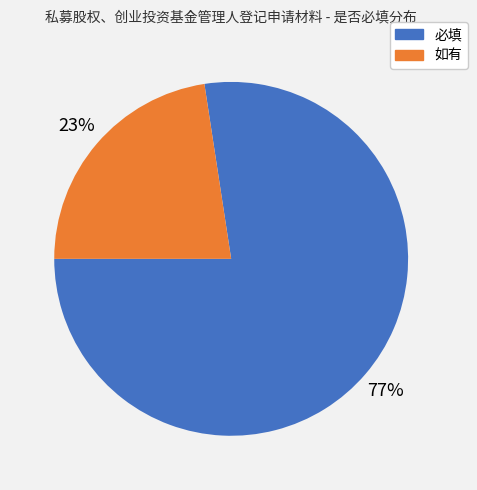

Is there a majority slice in this chart?

Yes